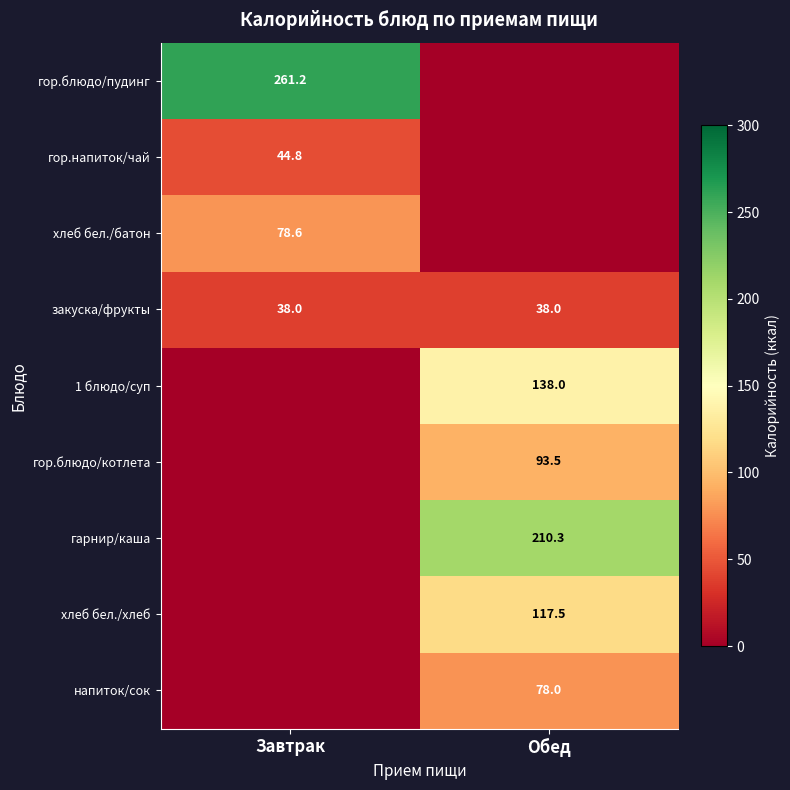

The value of гор.блюдо/пудинг at Завтрак is 139.6. True or false?

False